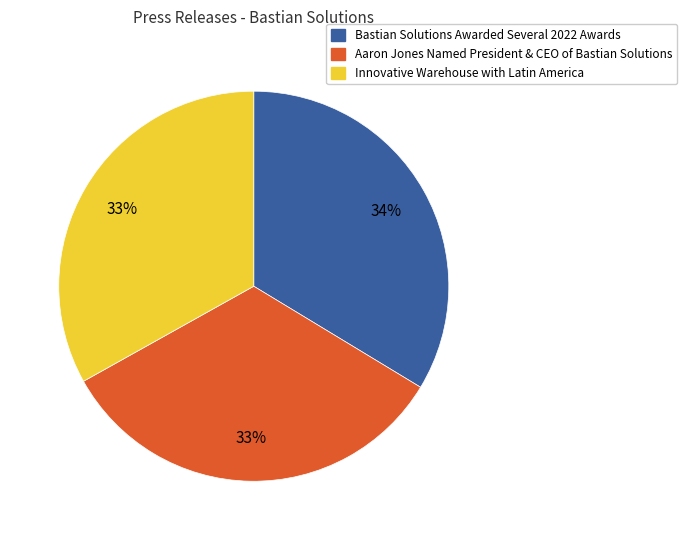

To the nearest percent, what is the average slice percentage?

33%